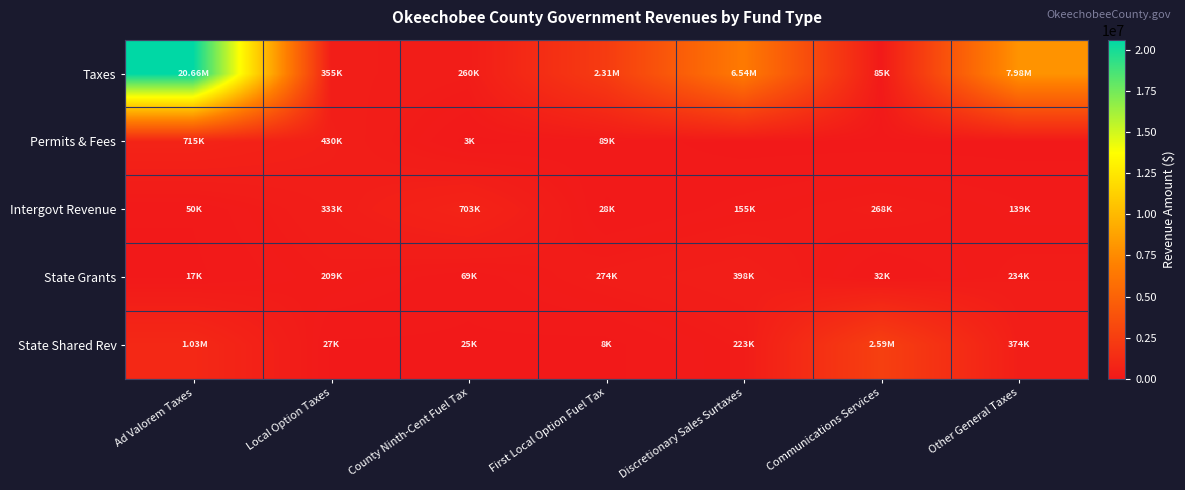

At which category is the sum across all series the highest?

Ad Valorem Taxes